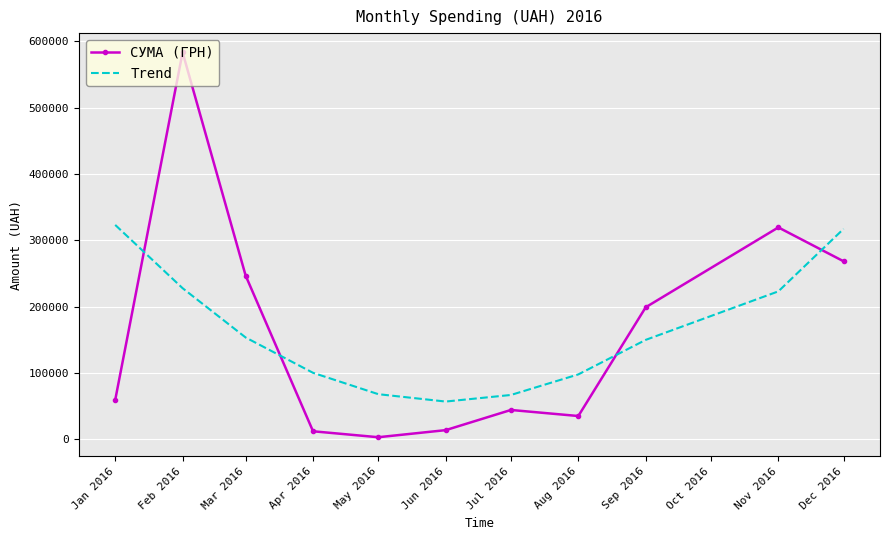

What value does the Trend series have at Aug 2016?

97893.6